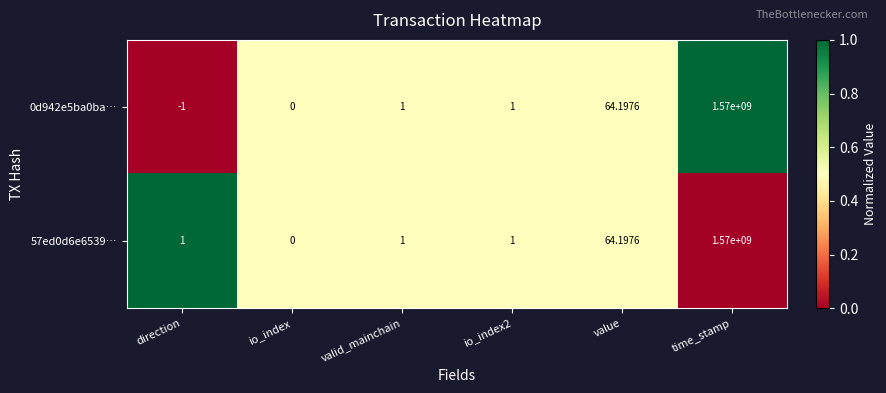

What is the total value across all series at value?

128.4